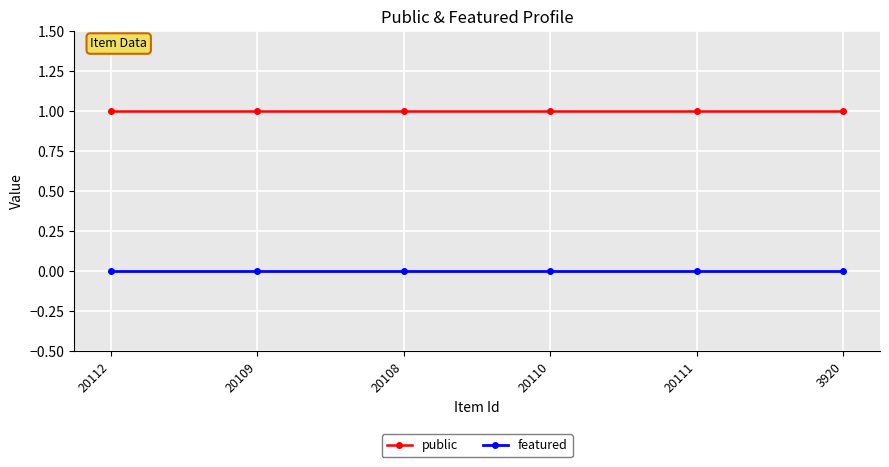

Does the chart display data point markers on the line(s)?

Yes